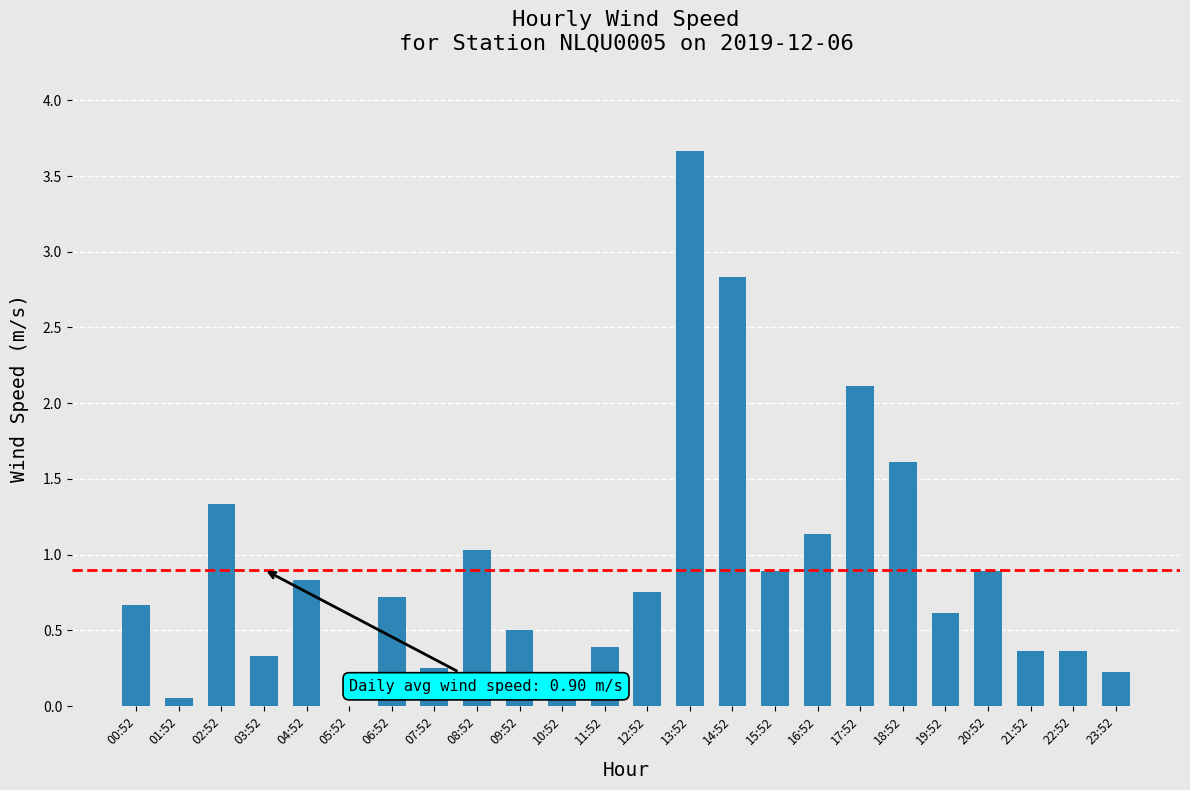

Where is the data nearest to the value 1?

08:52